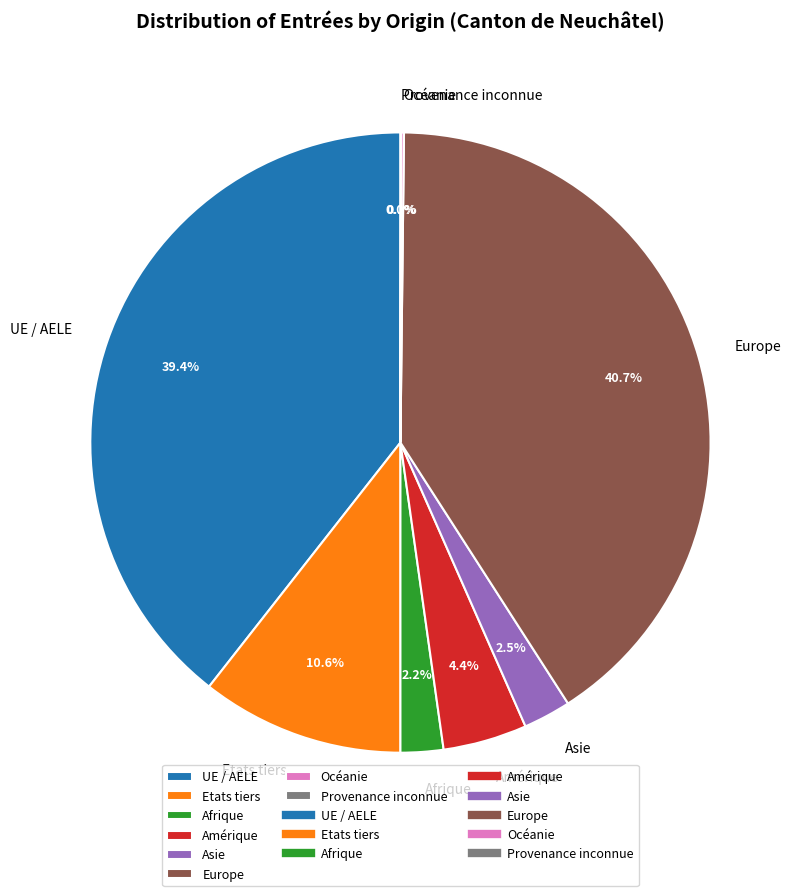

What percentage do Asie and UE / AELE together represent?

41.9%